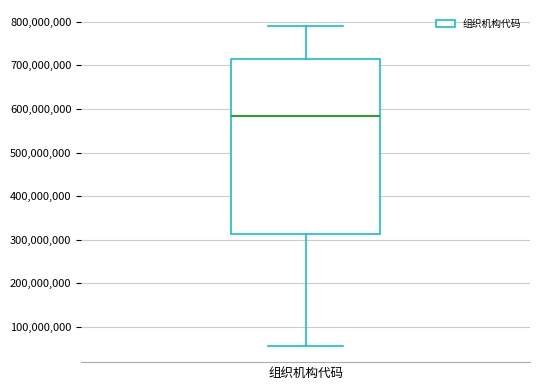

Where does the median line of the box for 组织机构代码 sit on the y-axis? The values are not printed on the chart, so give them approximately, as read against the axis.

580000000